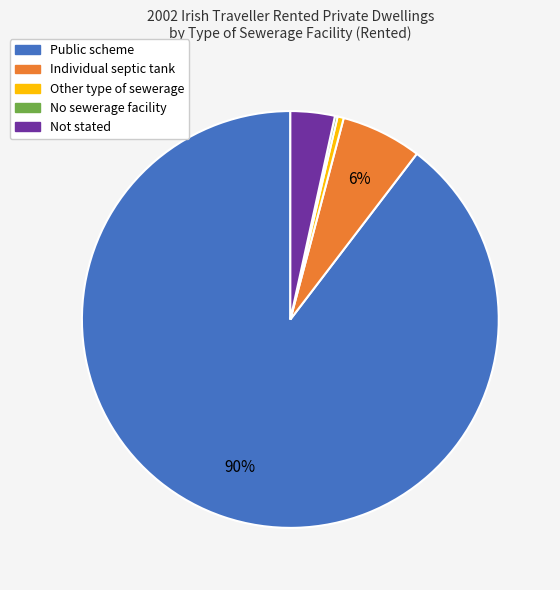

What percentage is the Not stated slice, to the nearest percent?

3%